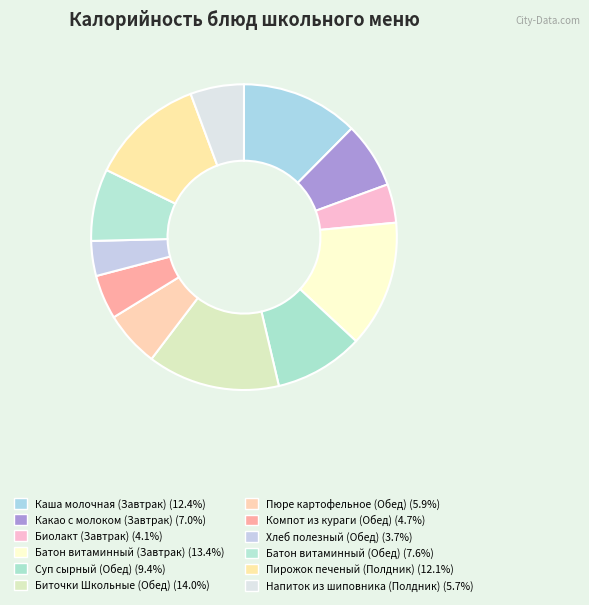

Is the sum of Компот из кураги (Обед) and Напиток из шиповника (Полдник) greater than half?

No